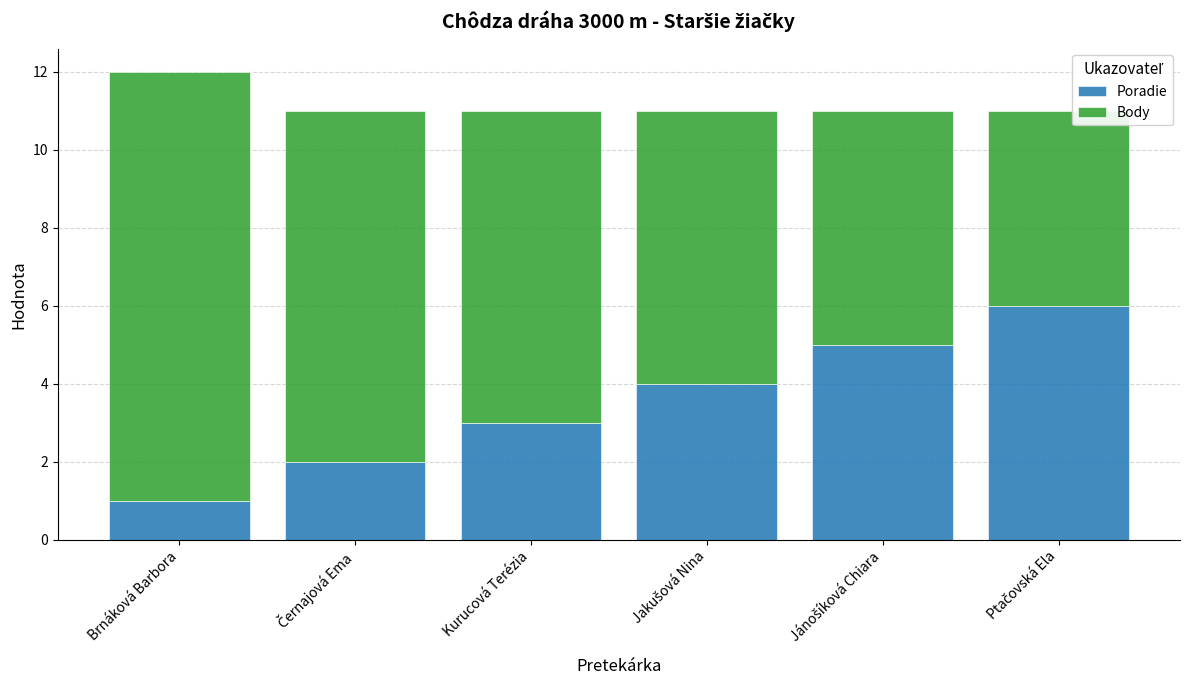

What is the sum of all Poradie values?

21